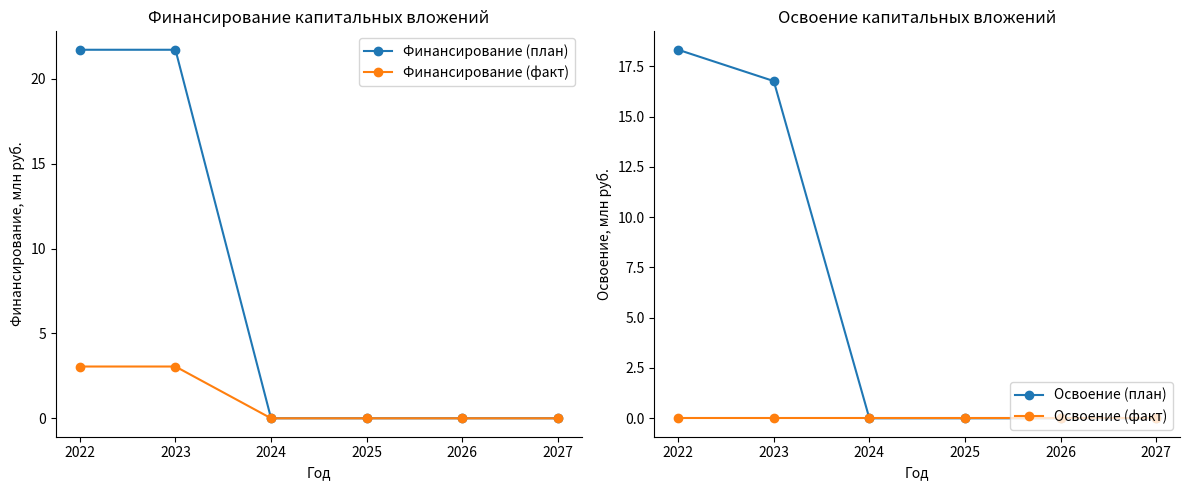

True or false: Финансирование (факт) and Финансирование (план) cross at least once.

False